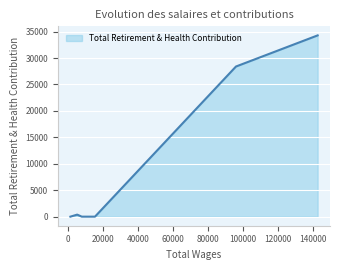

True or false: there are more than 0 points higher than both neighbors.

True